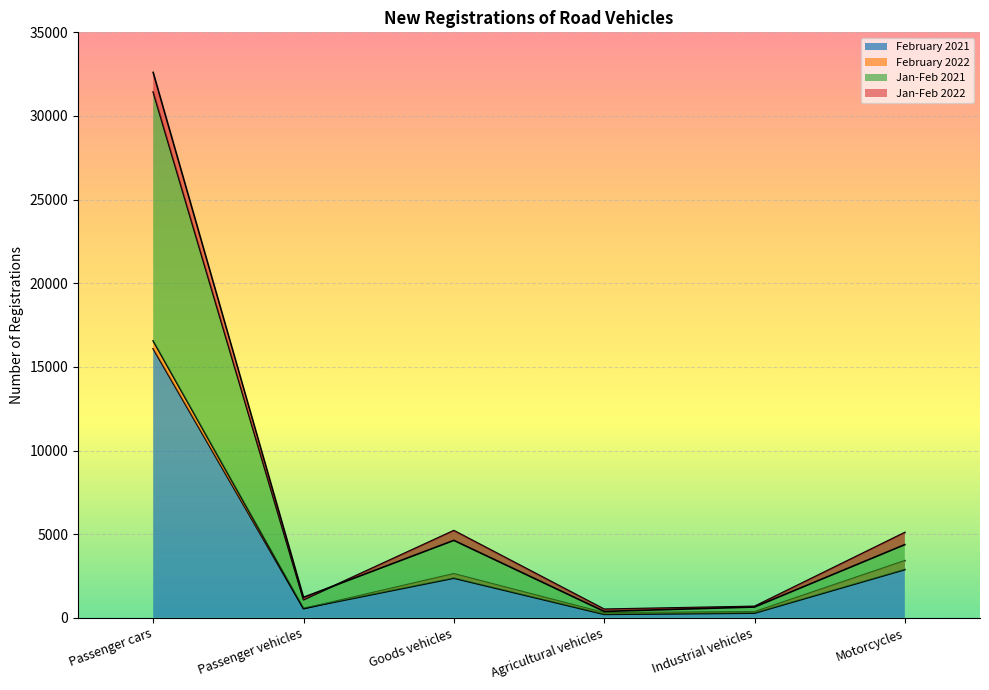

Rank the series by their maximum value, from lowest to highest.

February 2021, February 2022, Jan-Feb 2021, Jan-Feb 2022